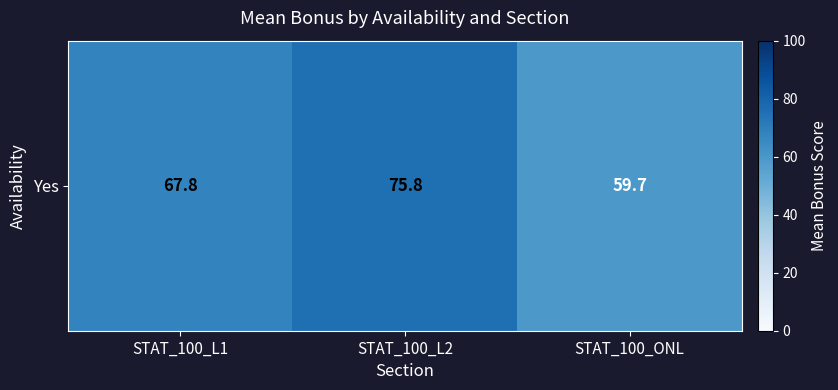

What is the maximum value shown in the chart?

75.8